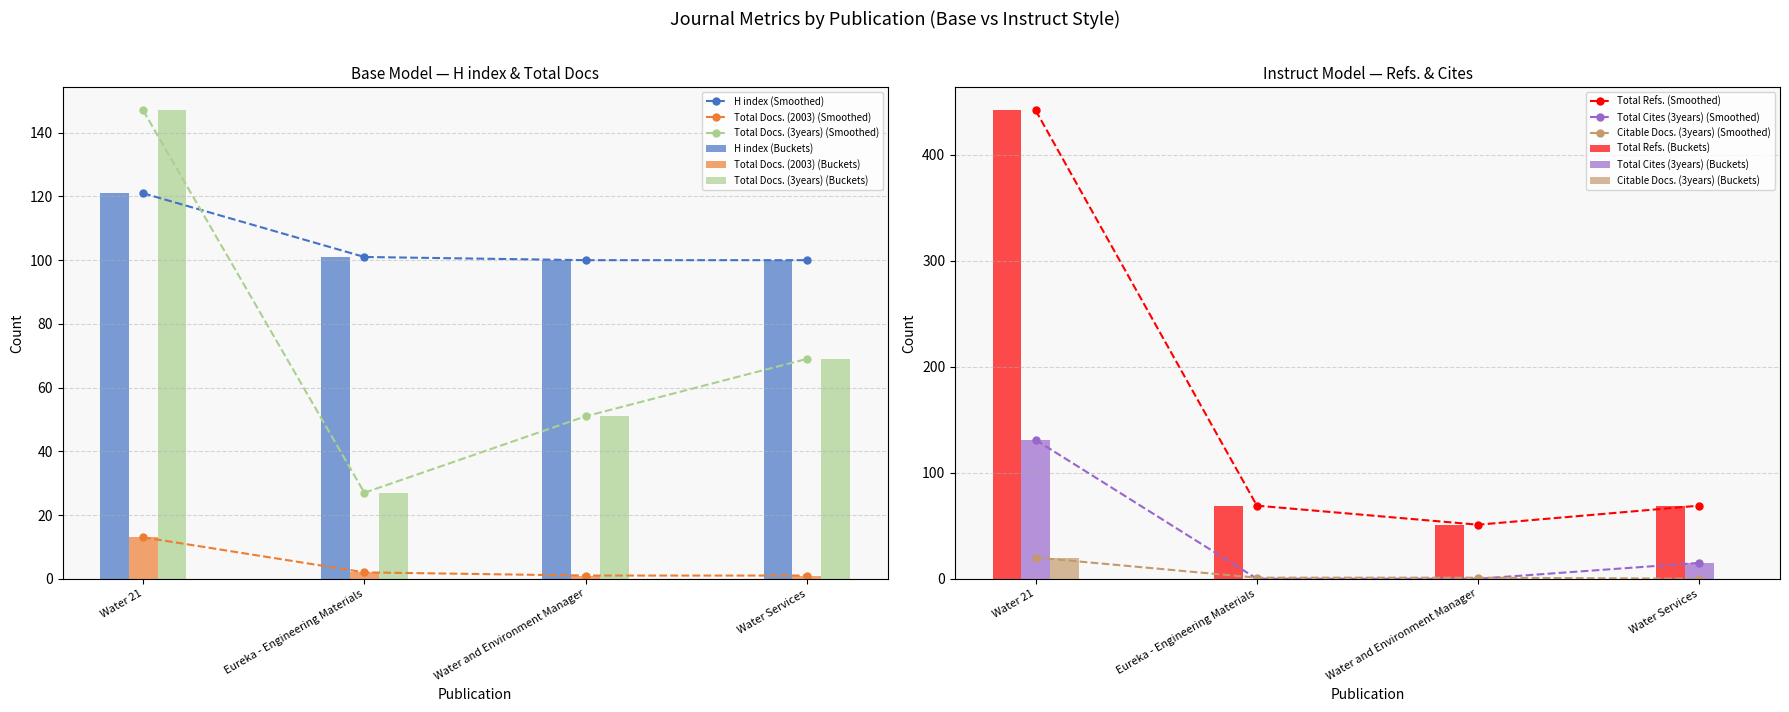

How many Total Cites (3years) values are between 0 and 131?

4